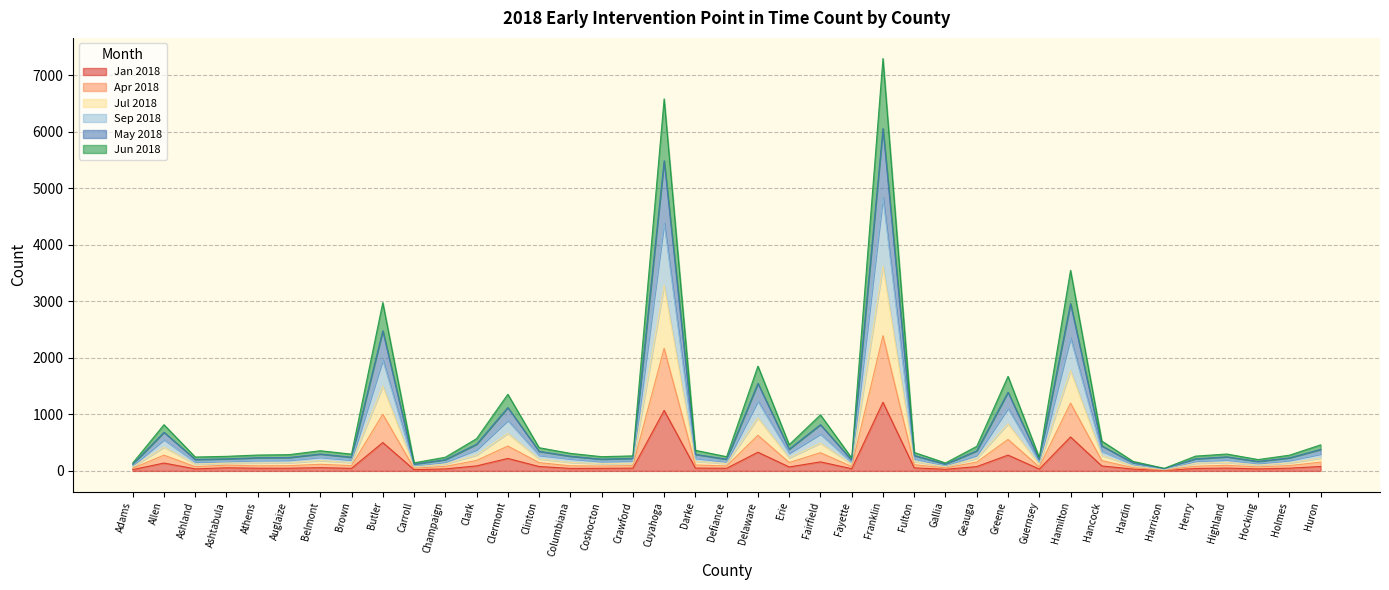

What is the label of the 13th point from the left?

Clermont